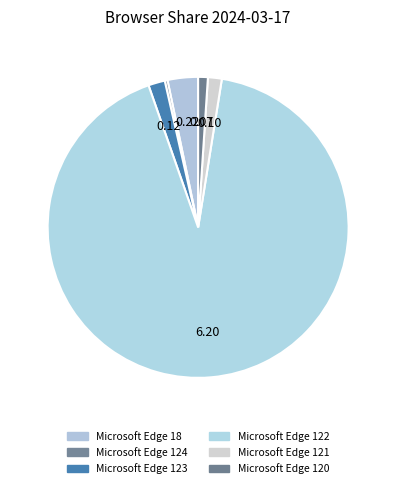

How many segments does this pie chart have?

6